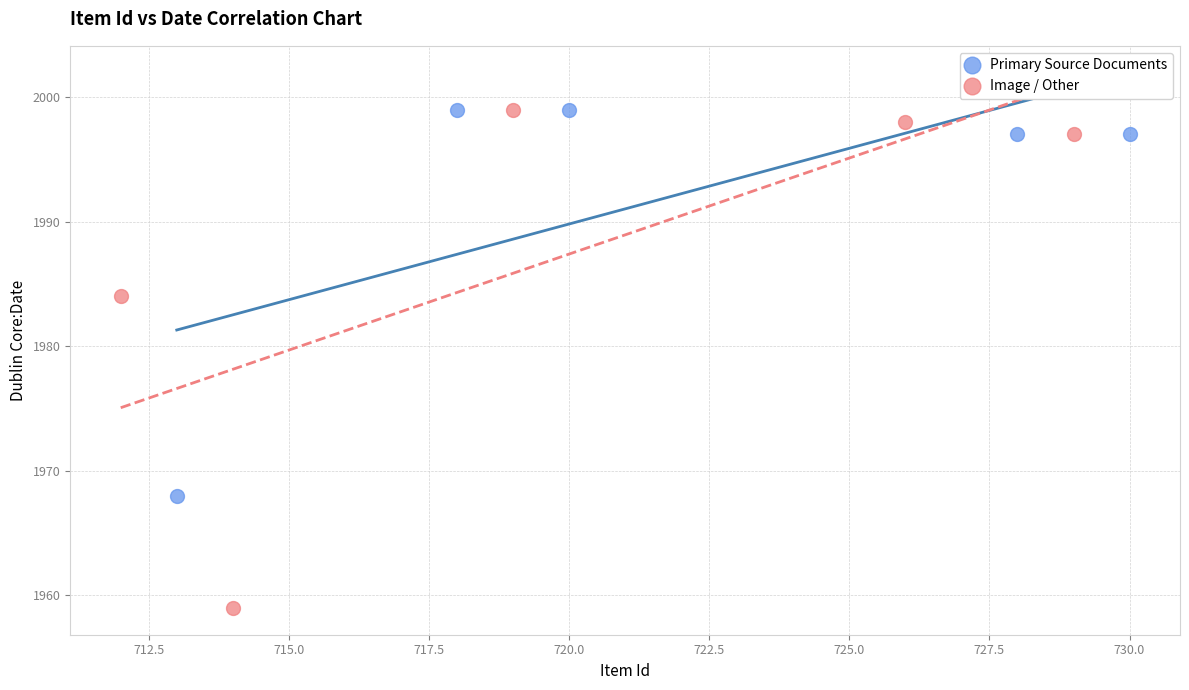

Which series has the largest Y range (max minus min)?

Image / Other